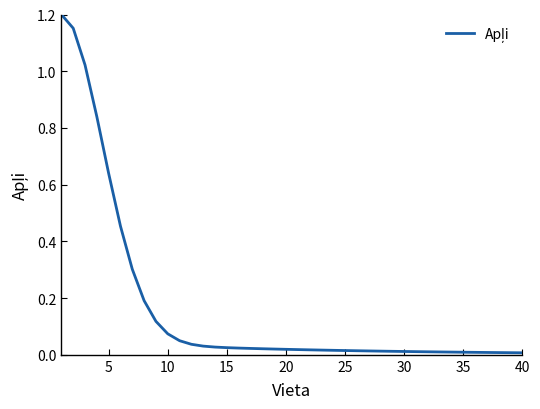

Is this an area chart (filled region under the line)?

No